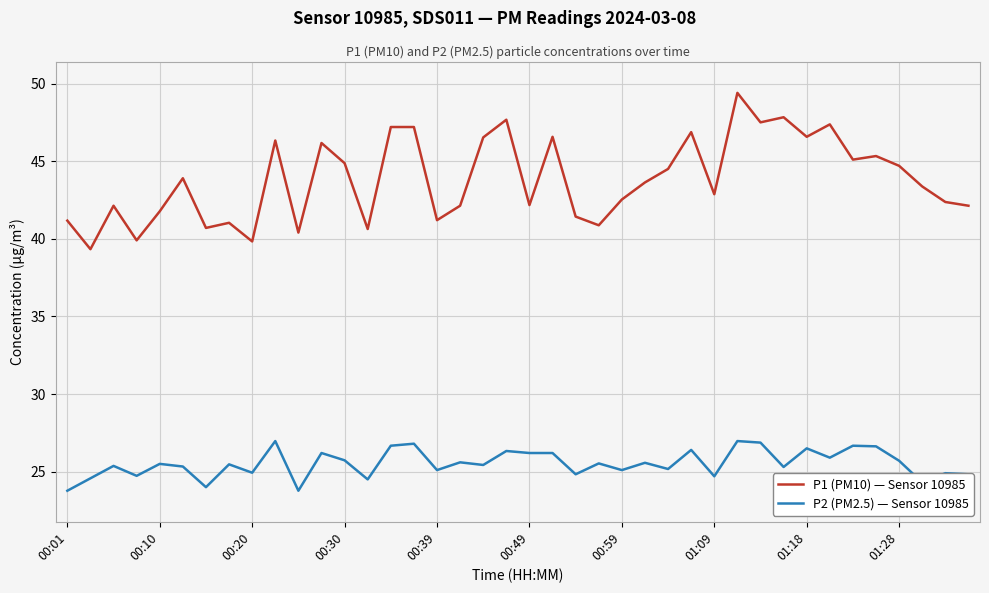

What is the difference between the maximum and minimum values in the P2 (PM2.5) — Sensor 10985 series?

3.2